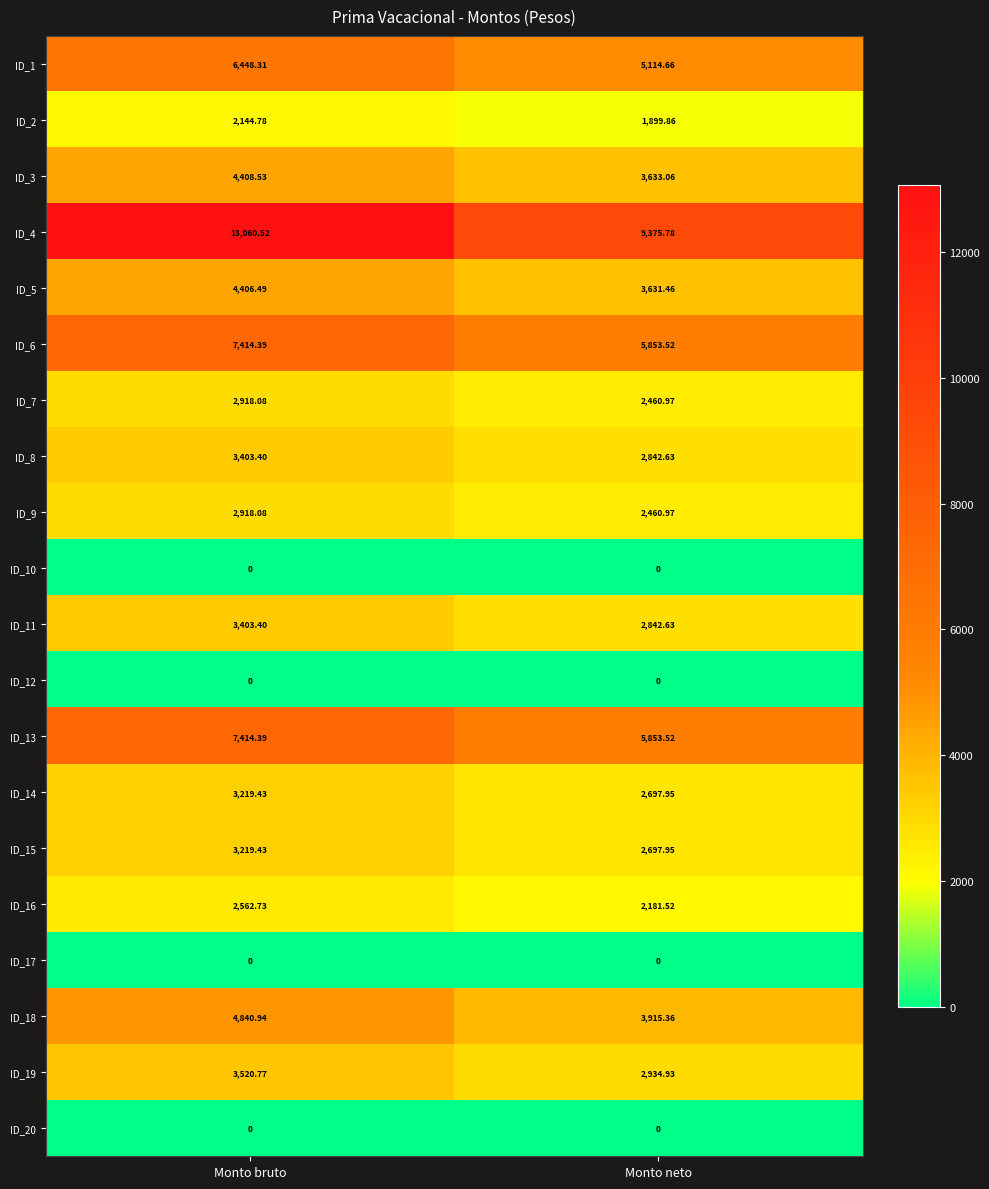

At which label is ID_4 closest to 11218?

Monto neto